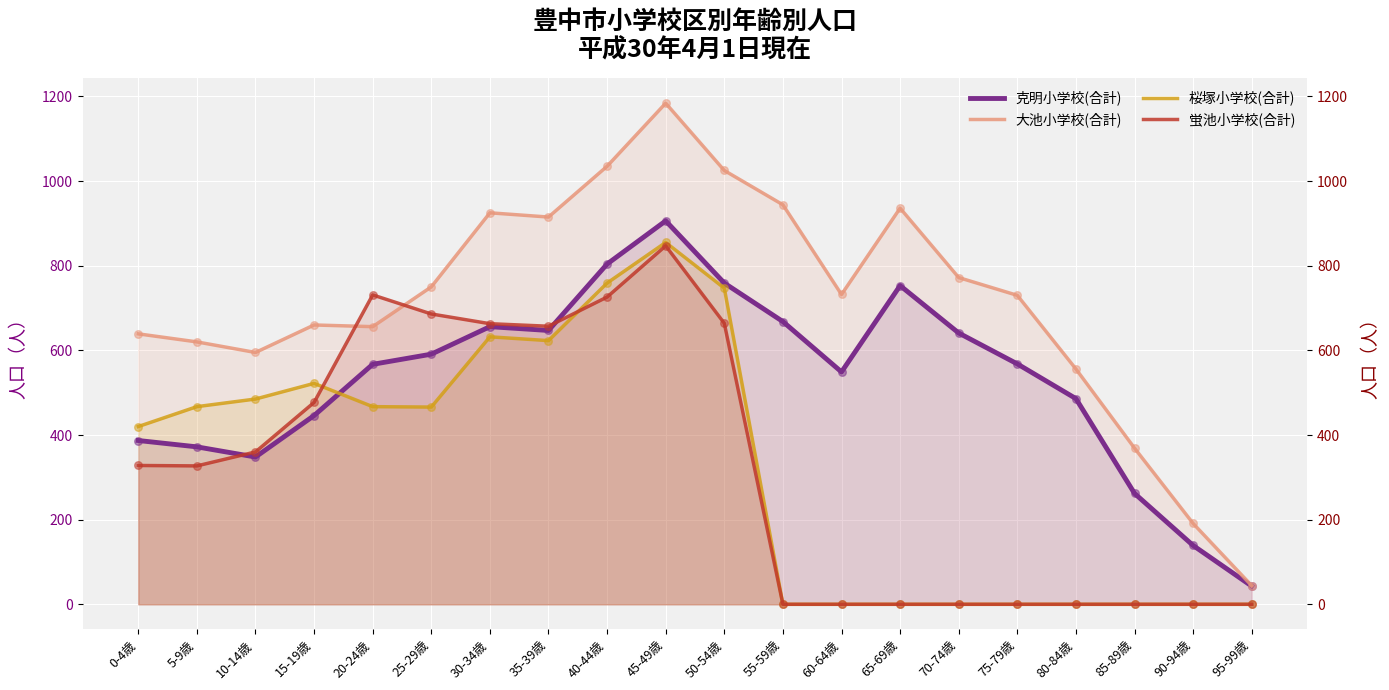

Which series has the widest spread of Y values?

大池小学校(合計)